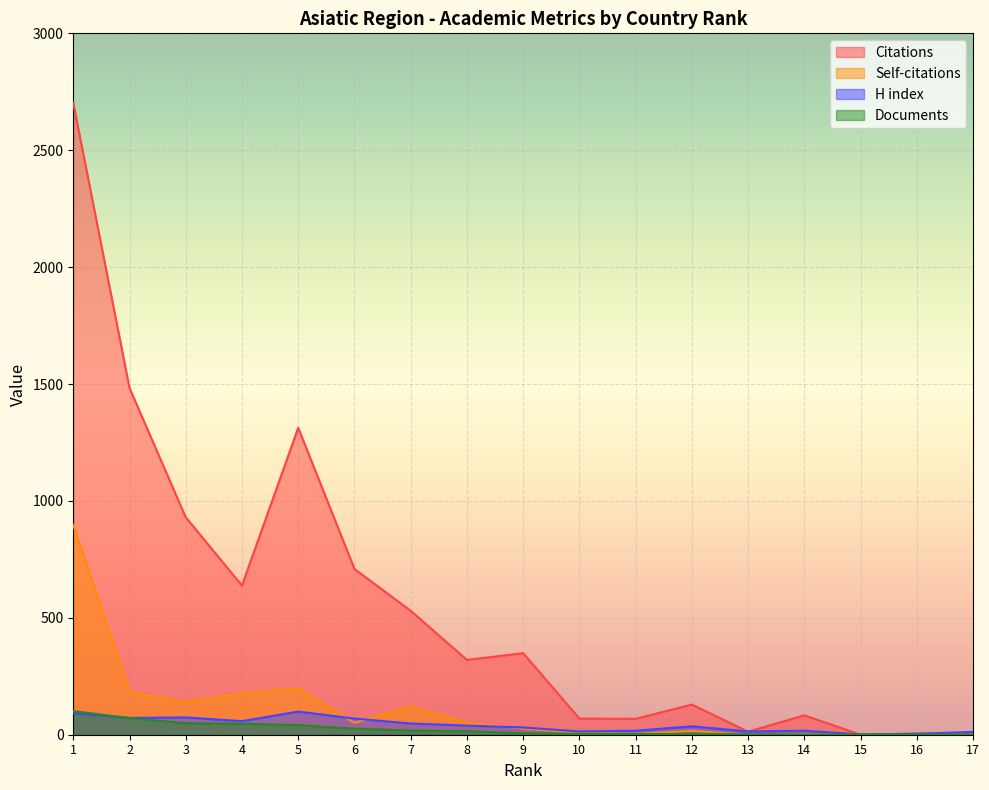

Rank the series at 7 from highest to lowest value.

Citations, Self-citations, H index, Documents